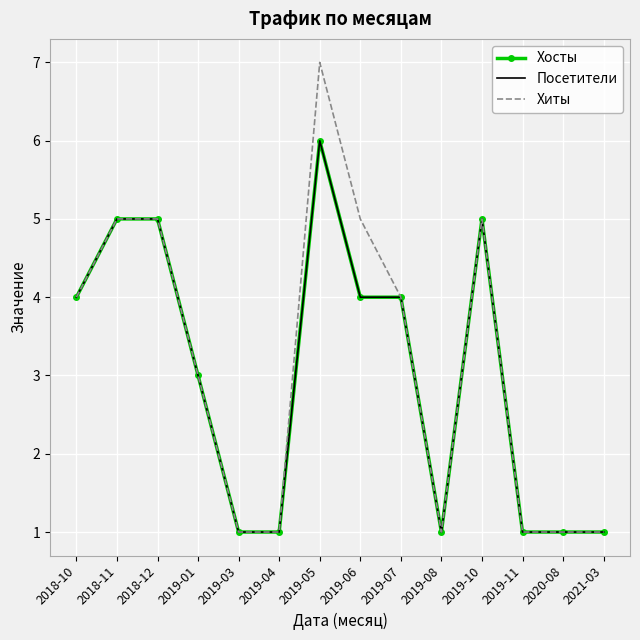

What is the maximum value shown in the chart?

7